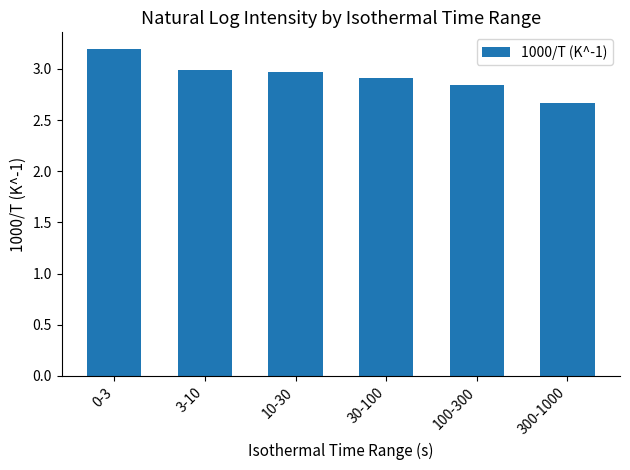

What is the minimum value shown in the chart?

2.7